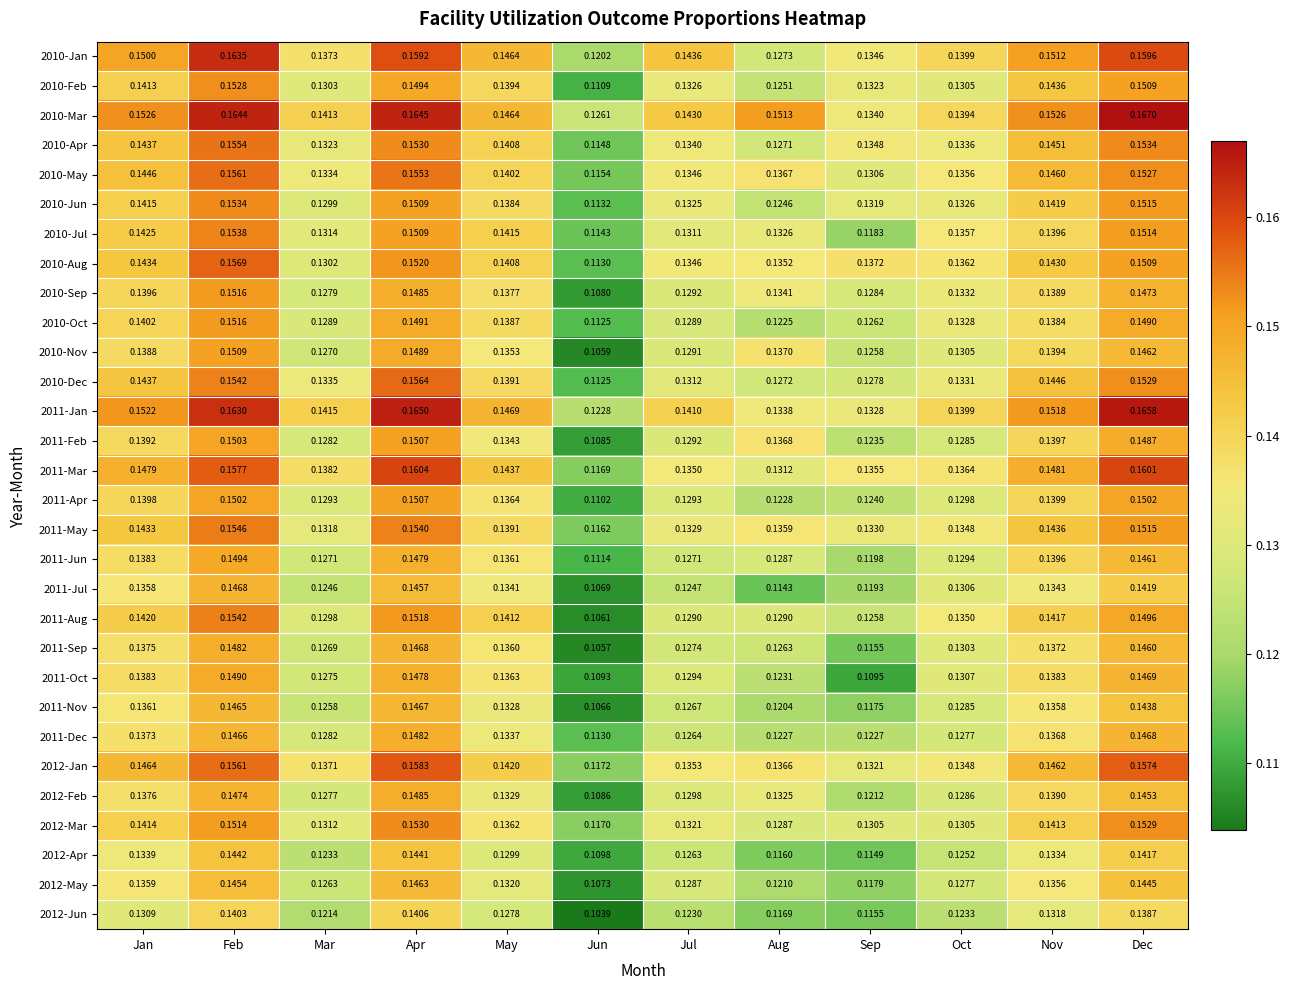

At which category is the sum across all series the highest?

Feb